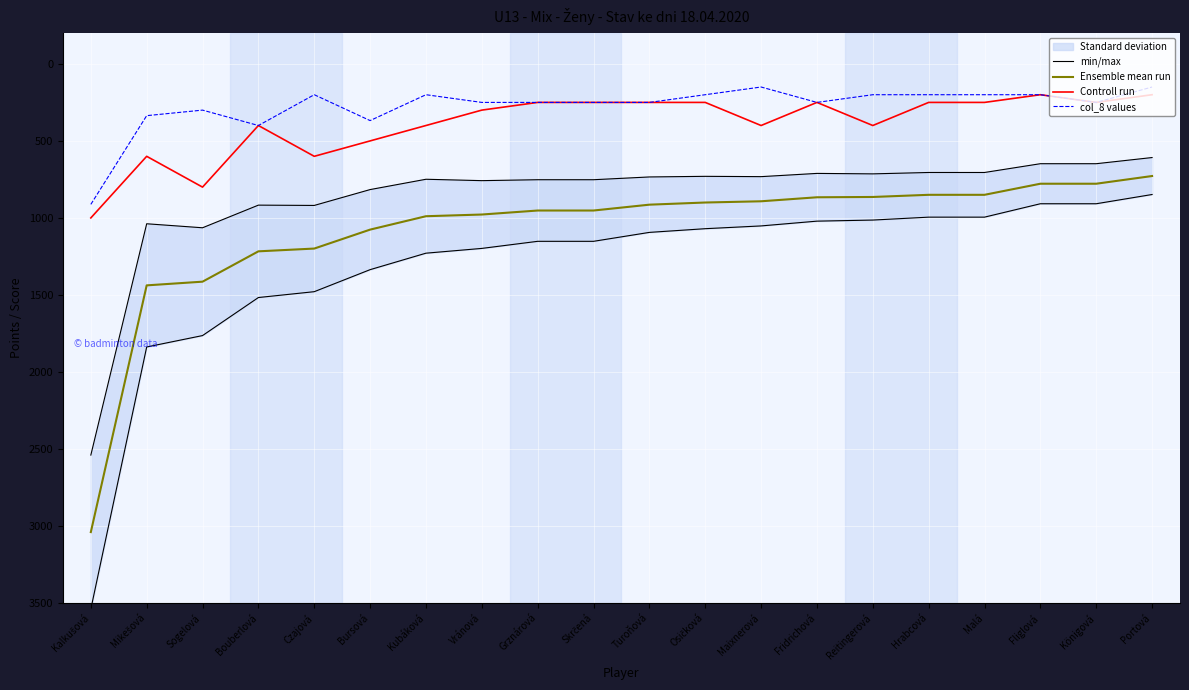

True or false: col_8 values and Ensemble mean run cross at least once.

False